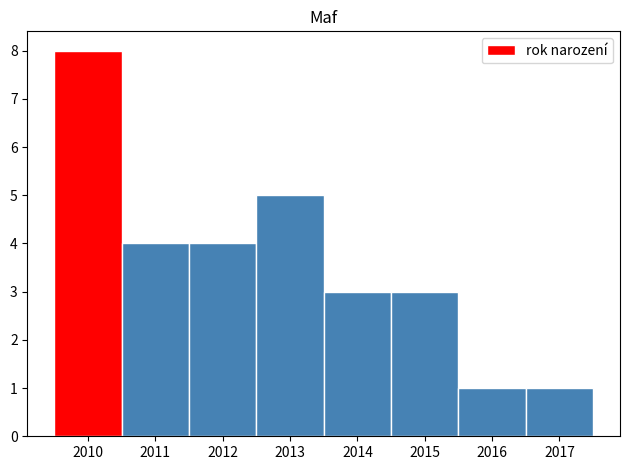

Which range on the x-axis has the tallest bar?

2009.5 to 2010.5